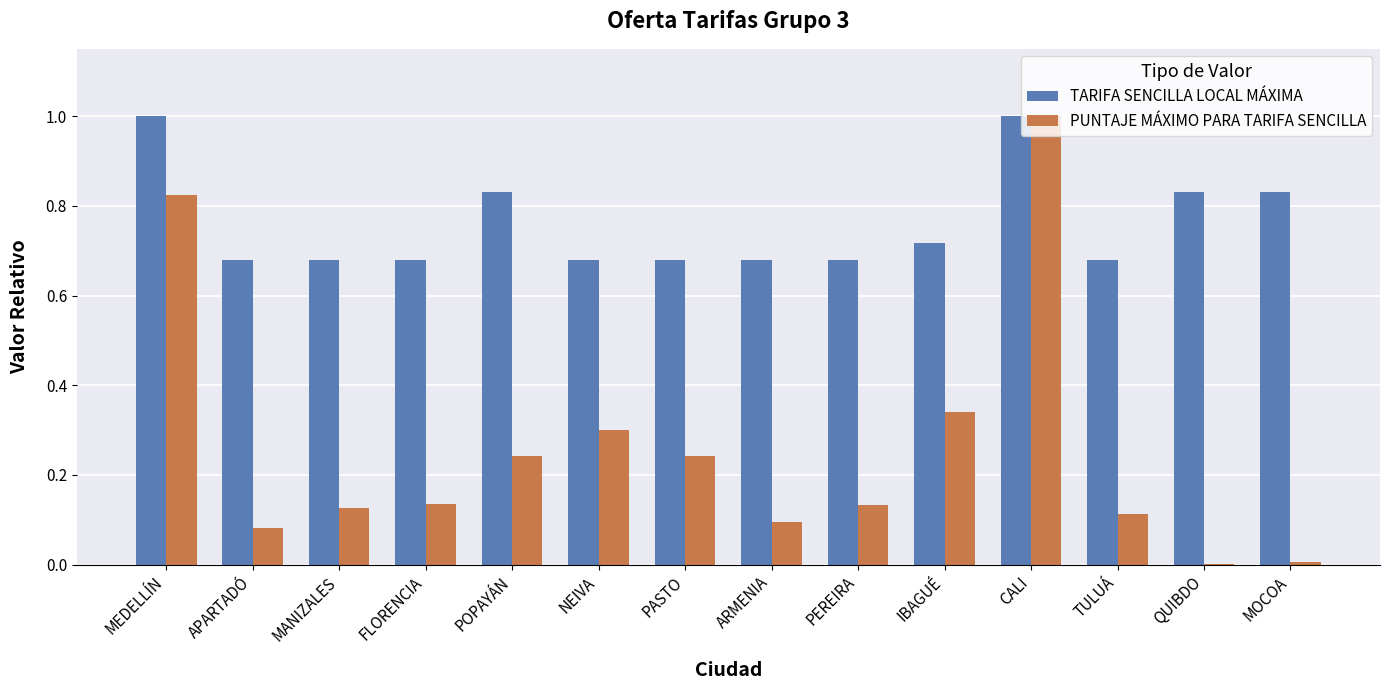

What is the greatest value displayed?

1.0